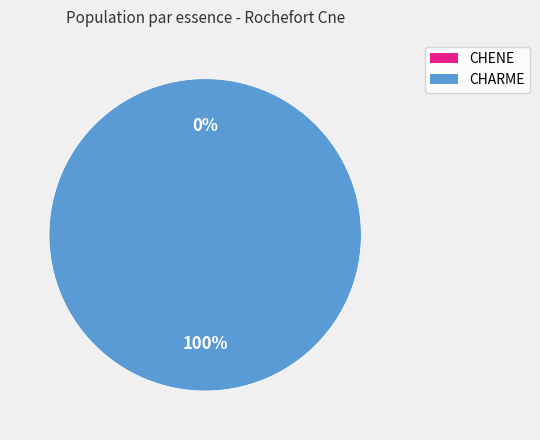

What percentage do CHARME (cm=2) and CHARME (cm=3) together represent?

55.6%